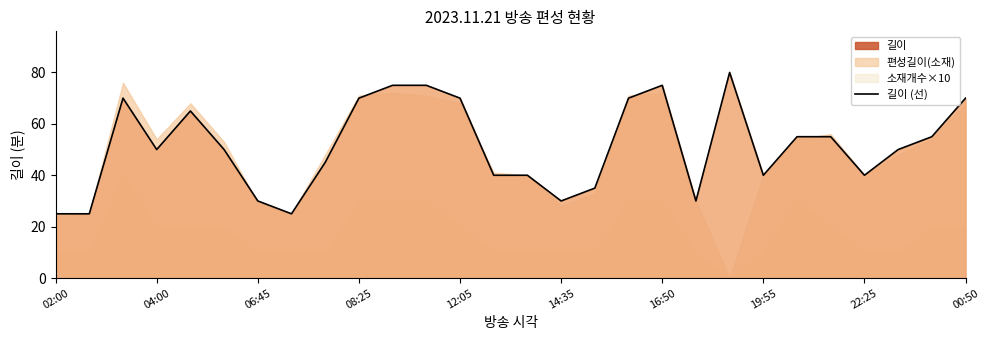

How many lines are shown in the chart?

1